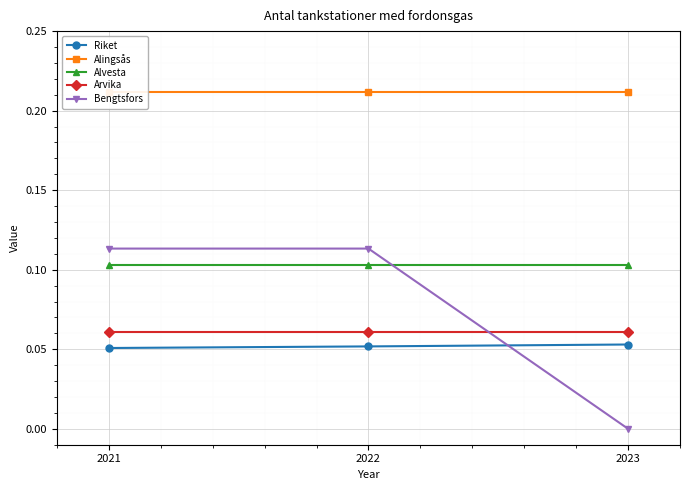

At which category does the chart reach its minimum across all series?

2023